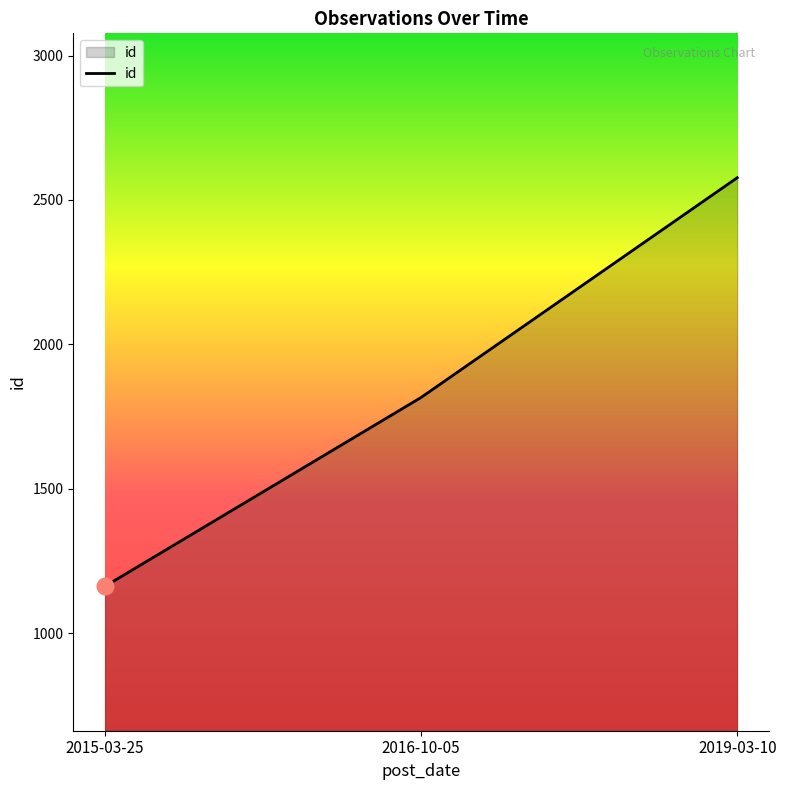

Reading right to left, what are all the values shown in this chart?

2577	1816	1162